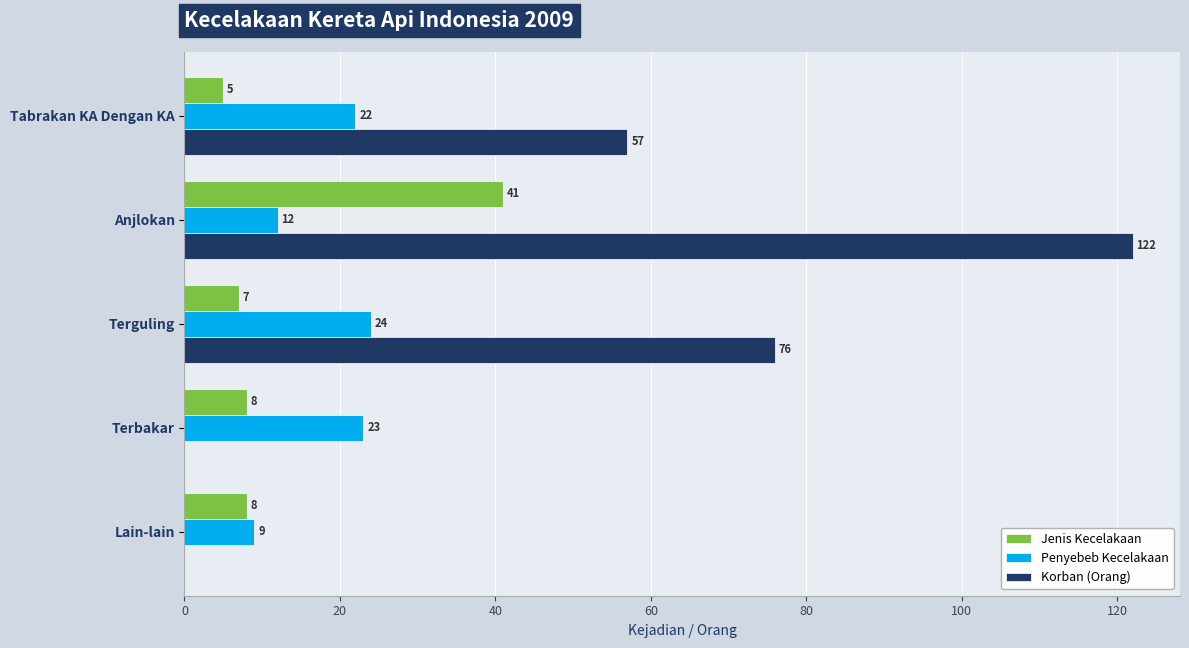

How many categories are shown in the chart?

5